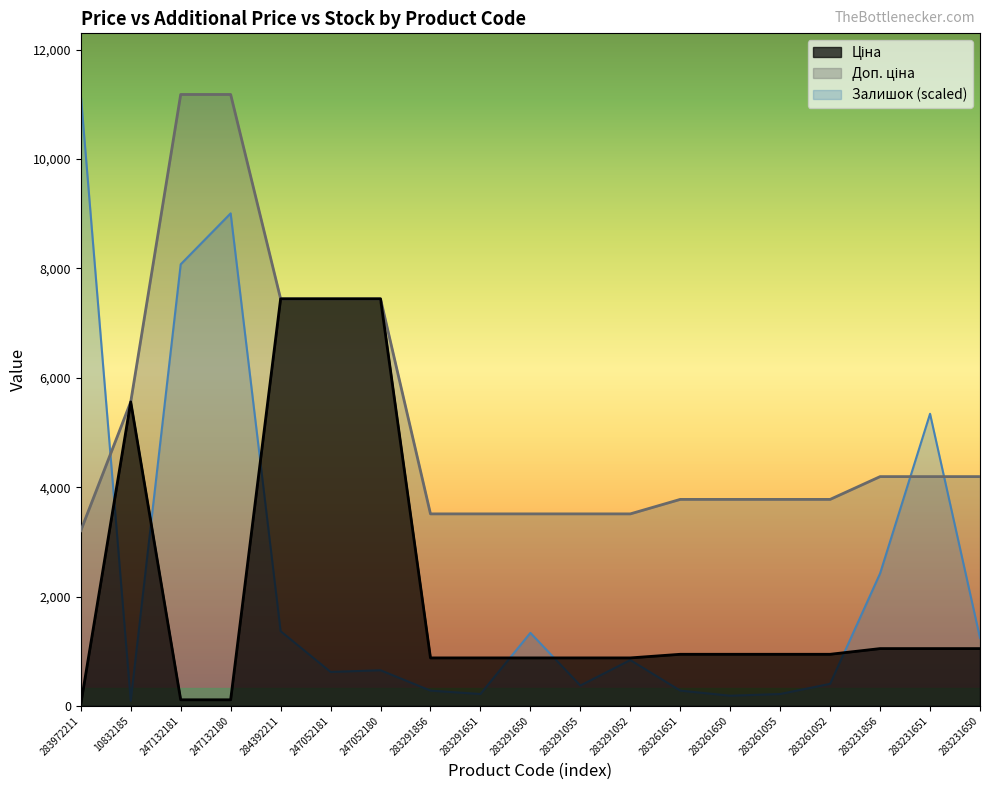

What is the approximate value of Залишок at 283291650?

1335.6